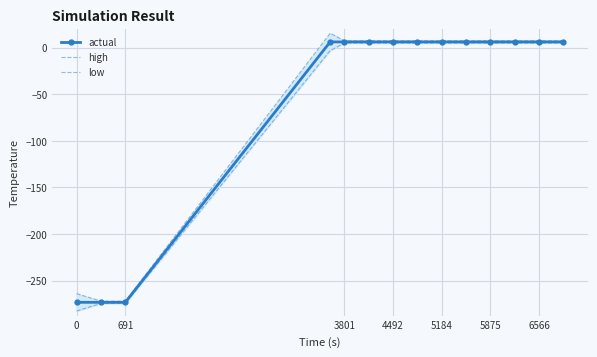

Which series has the largest range (max minus min)?

high